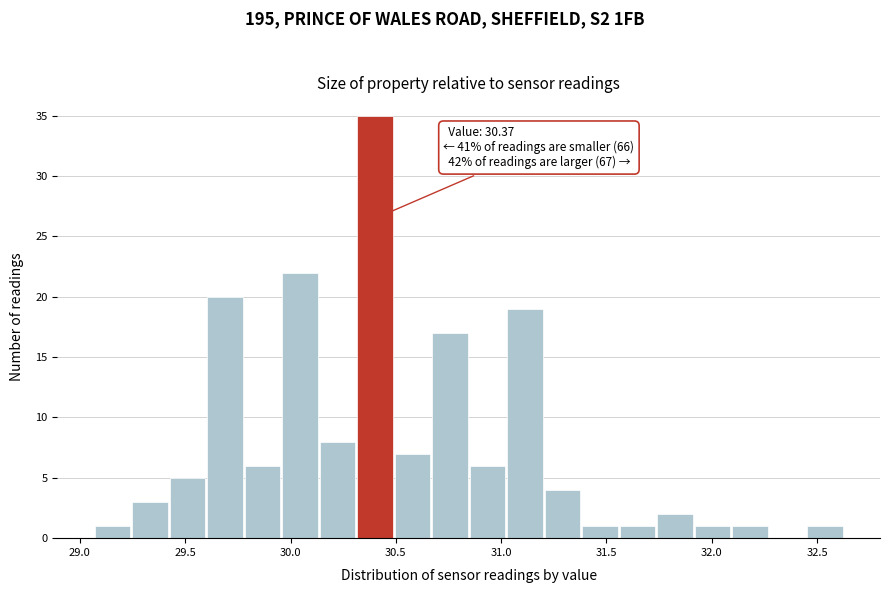

Around what value on the x-axis is the tallest bar? Give the approximate position of its centre, as read against the axis.

30.40